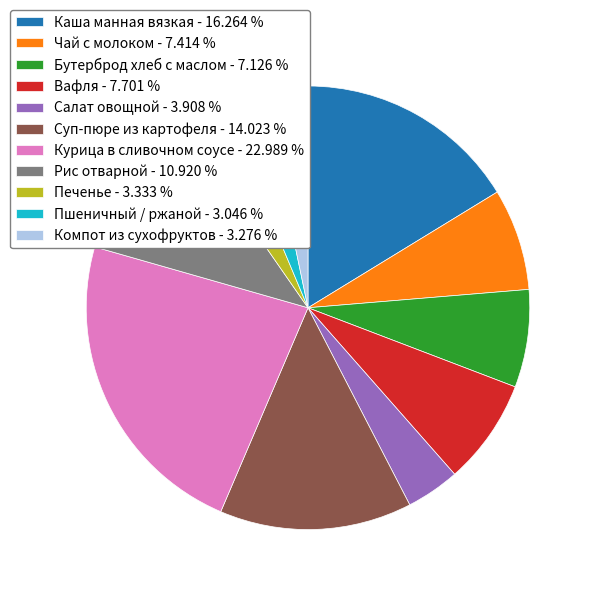

Is there a majority slice in this chart?

No